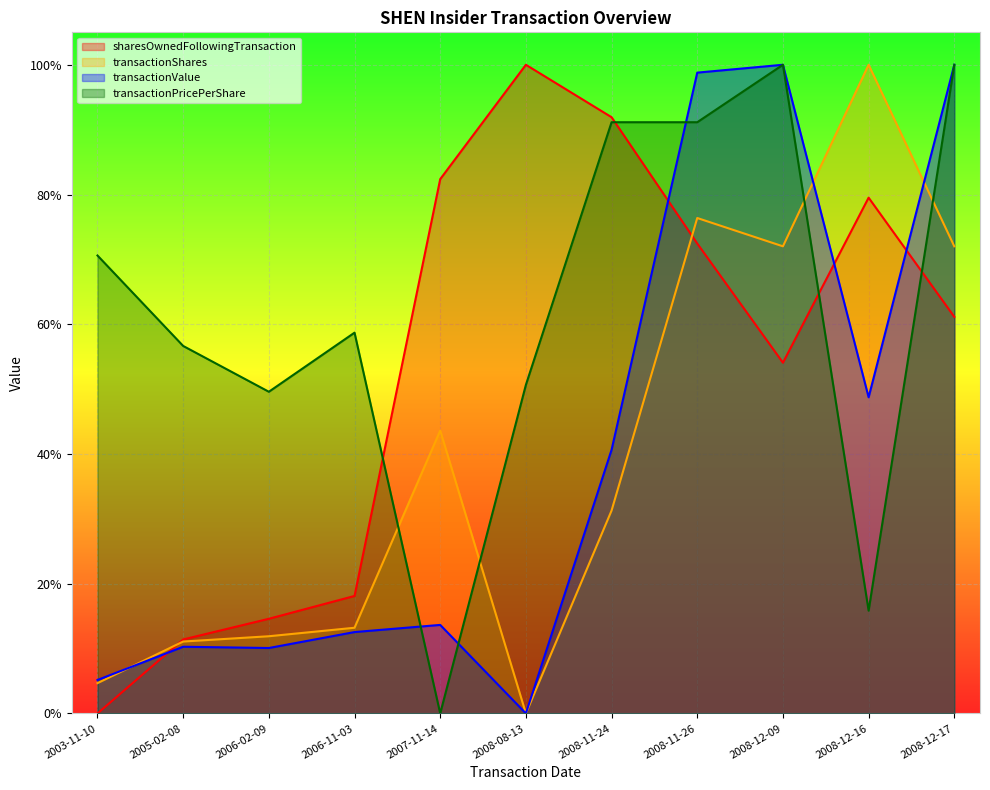

Rank the series at 2005-02-08 from highest to lowest value.

transactionPricePerShare, sharesOwnedFollowingTransaction, transactionShares, transactionValue